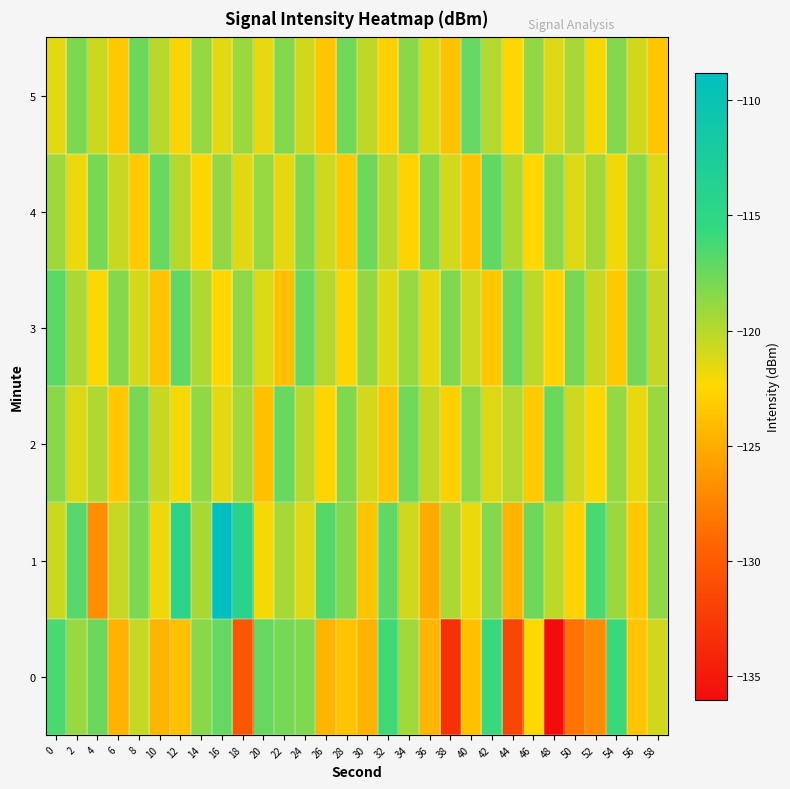

Which label corresponds to the largest value in the chart?

16